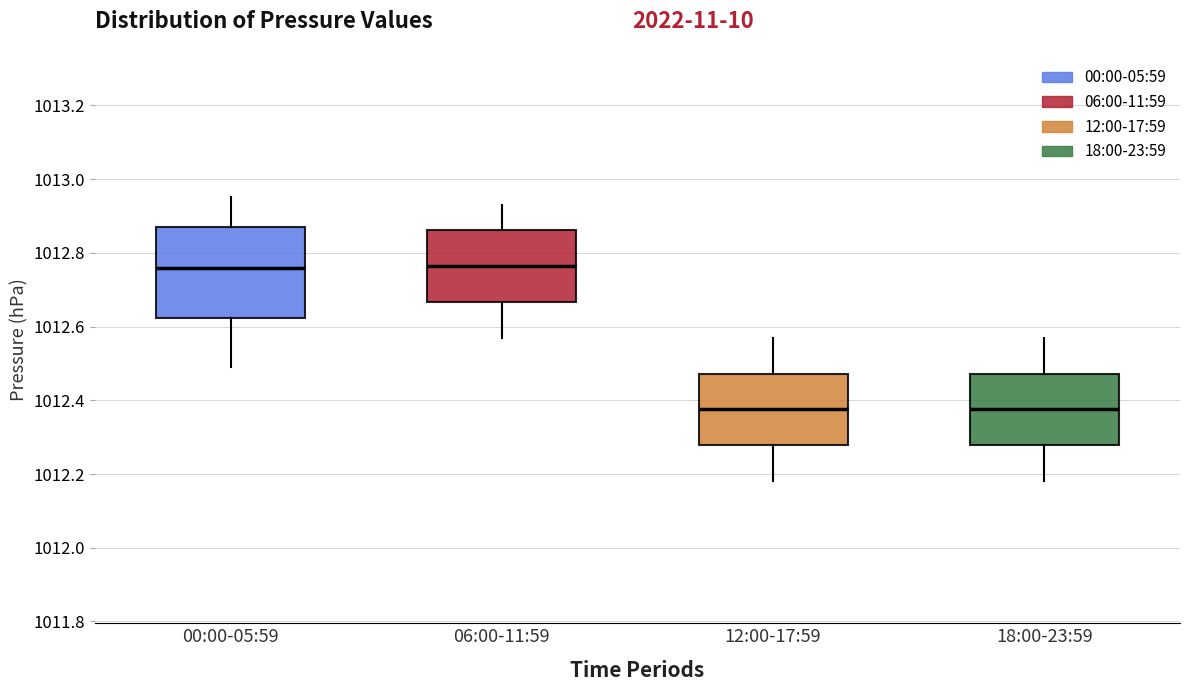

Reading left to right, read every box against the y-axis: the position of its median line, the range the box covers, and the ends of its whiskers. The values are not printed on the chart, so give them approximately, as read against the axis.

00:00-05:59: median 1012.76, box 1012.62 to 1012.88, whiskers 1012.50 to 1012.96
06:00-11:59: median 1012.76, box 1012.66 to 1012.86, whiskers 1012.58 to 1012.94
12:00-17:59: median 1012.38, box 1012.28 to 1012.48, whiskers 1012.18 to 1012.58
18:00-23:59: median 1012.38, box 1012.28 to 1012.48, whiskers 1012.18 to 1012.58